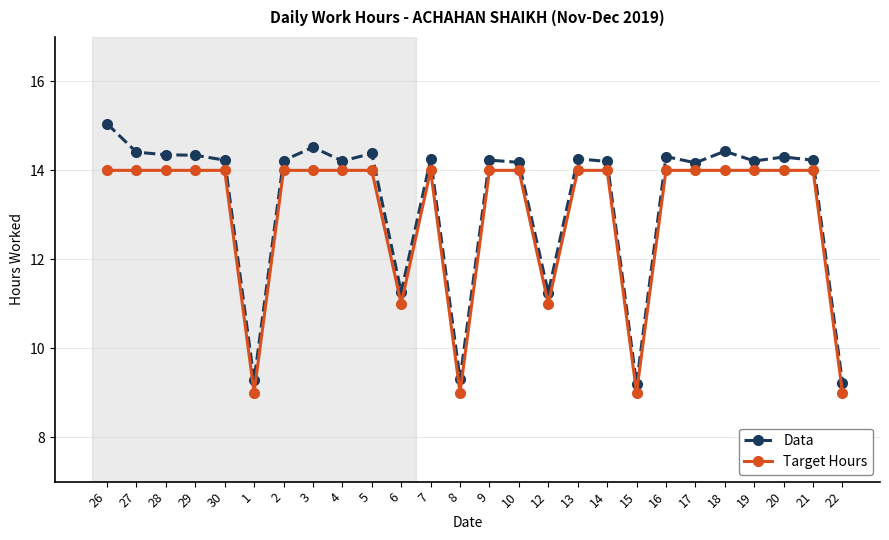

Where does the Data series first go above 14?

26